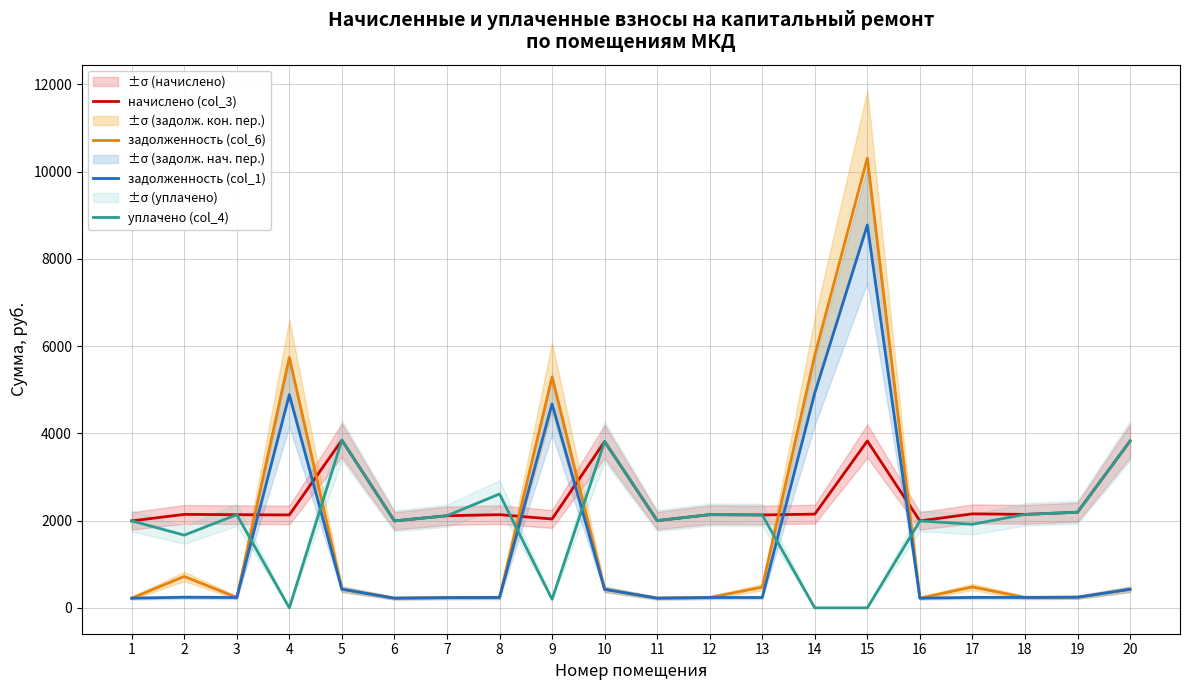

Rank the categories by начислено (col_3) value from lowest to highest.

1, 6, 16, 11, 9, 7, 4, 13, 3, 8, 12, 2, 18, 14, 17, 19, 10, 15, 20, 5